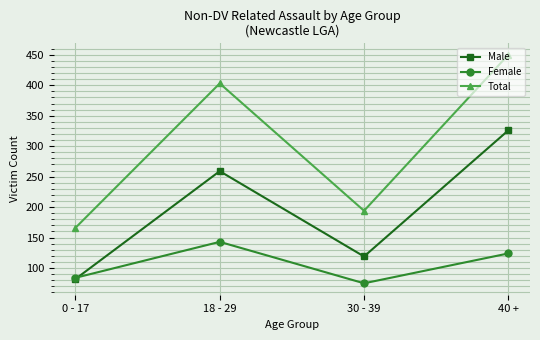

How many lines are shown in the chart?

3